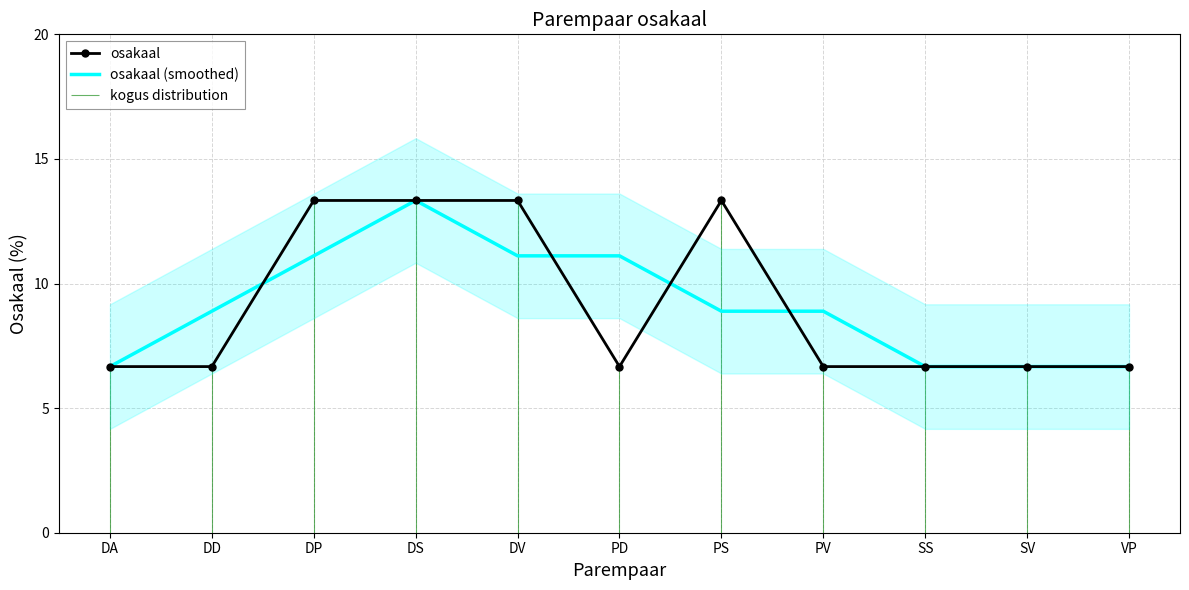

What is the average value of the osakaal series?

9.1